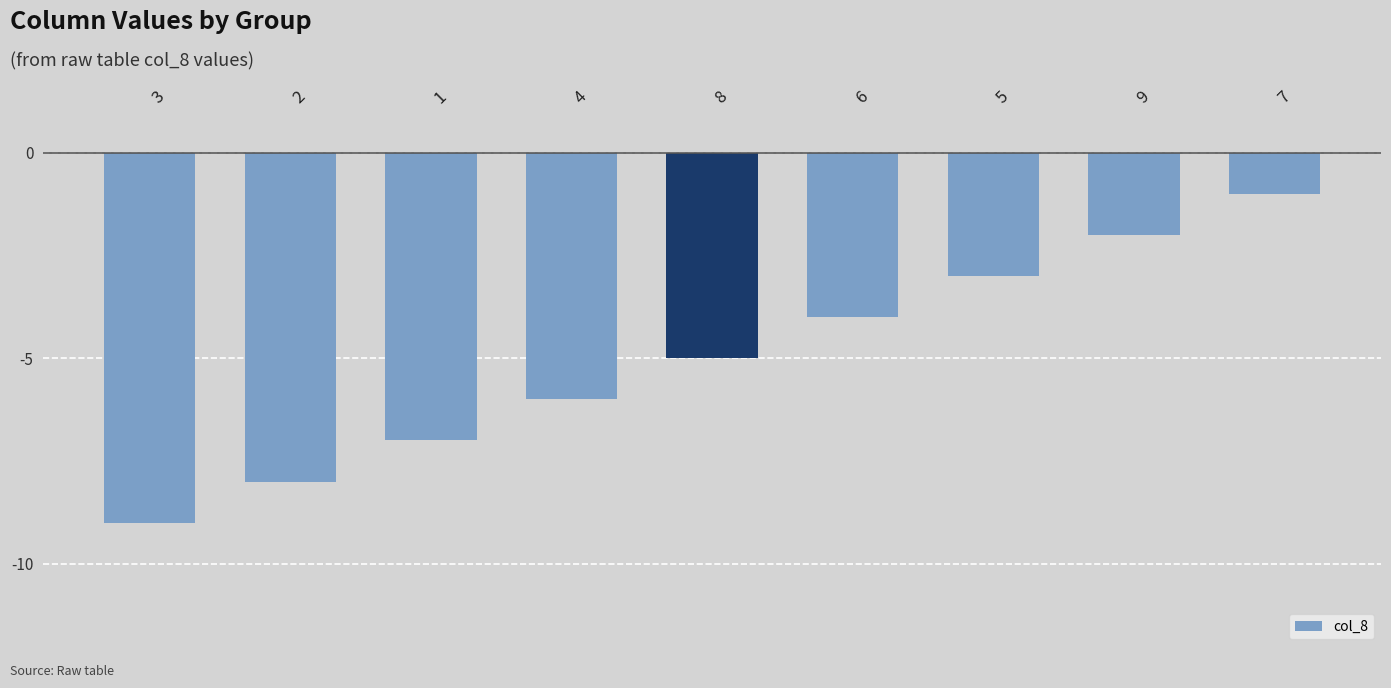

What is the difference between the values at 4 and 3?

3